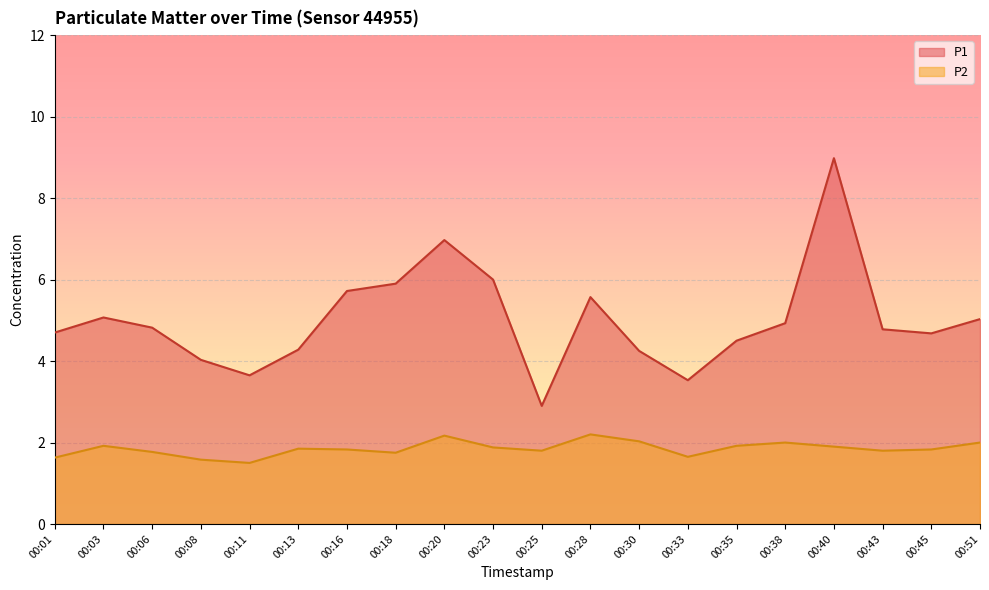

True or false: P2 and P1 intersect in this chart.

False